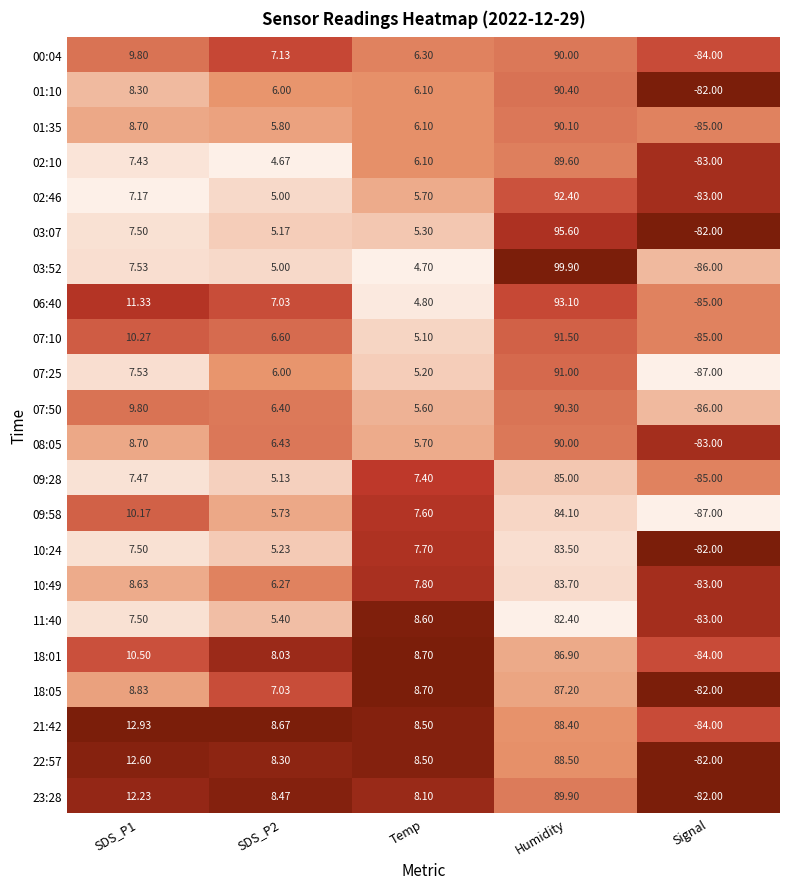

Which category has the highest value across all series?

Humidity